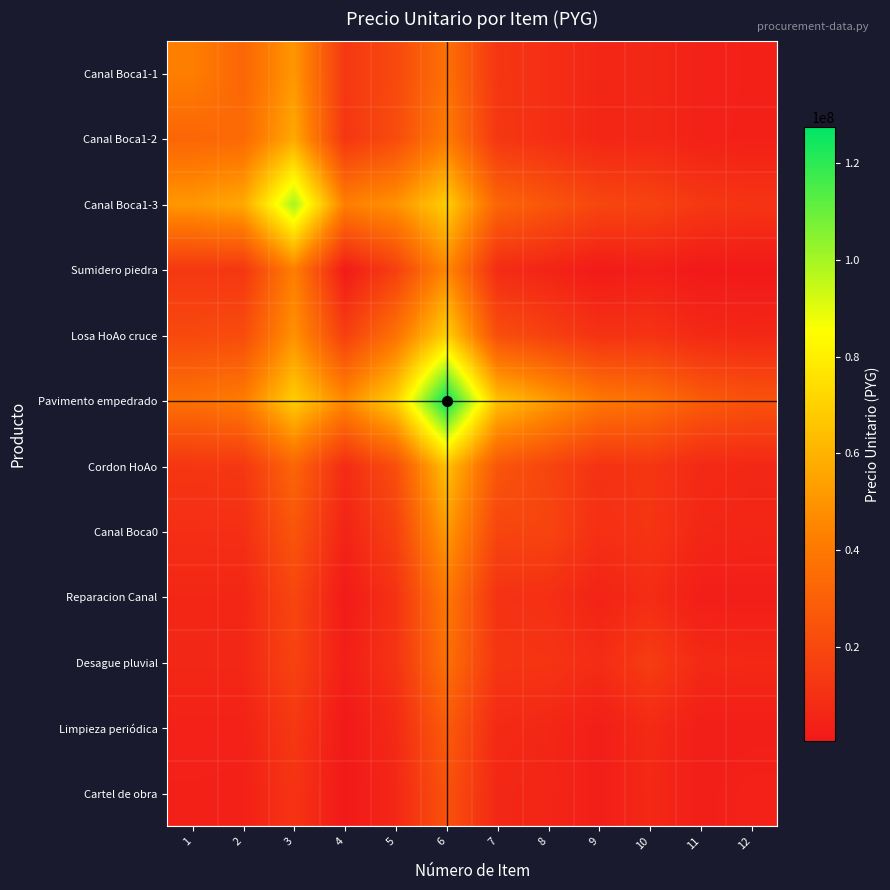

What is the maximum value shown in the chart?

127449000.0